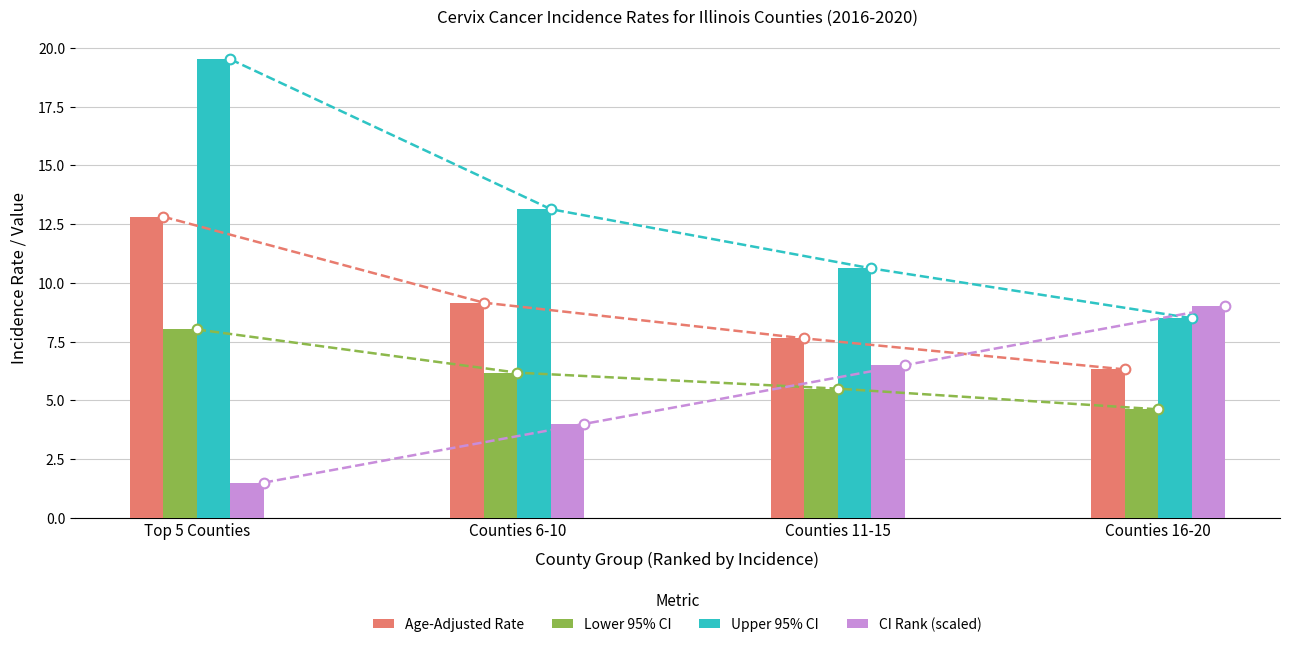

Which has a higher value, Counties 16-20 or Counties 11-15?

Counties 11-15